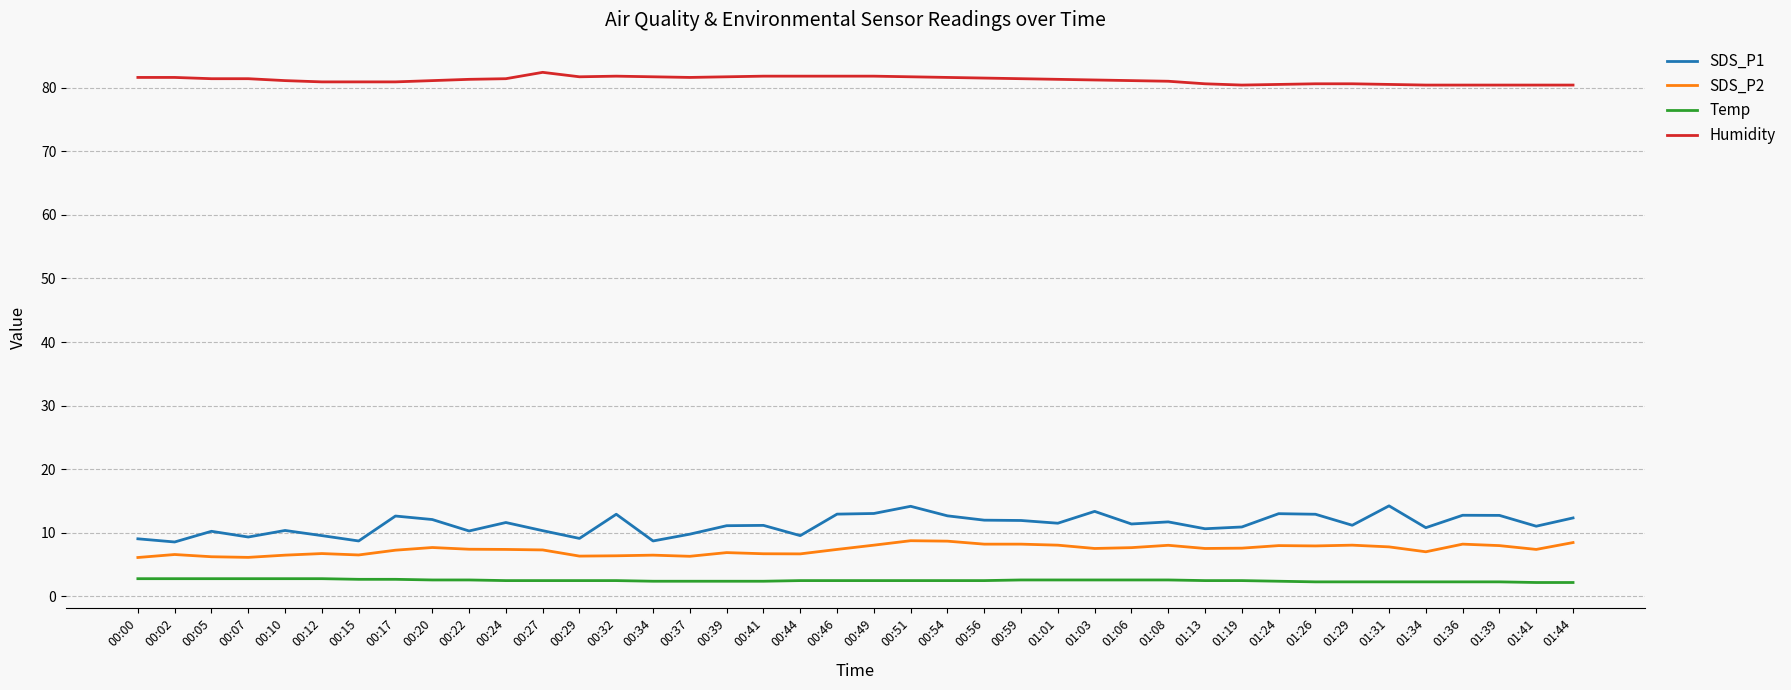

List the series in order of their peak value, highest first.

Humidity, SDS_P1, SDS_P2, Temp